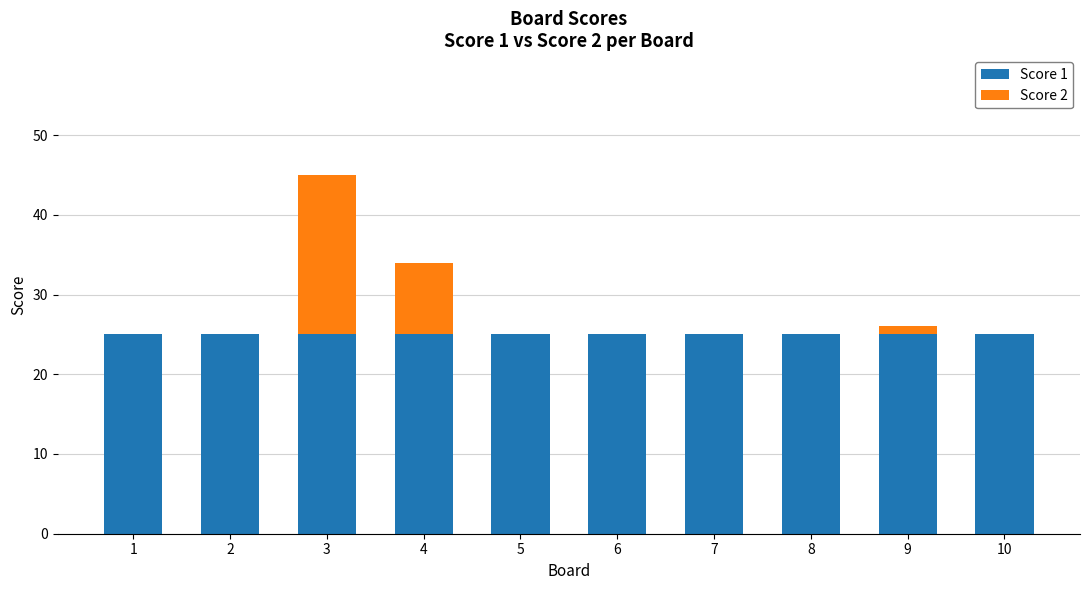

The value of Score 1 at 1 is 25. True or false?

True